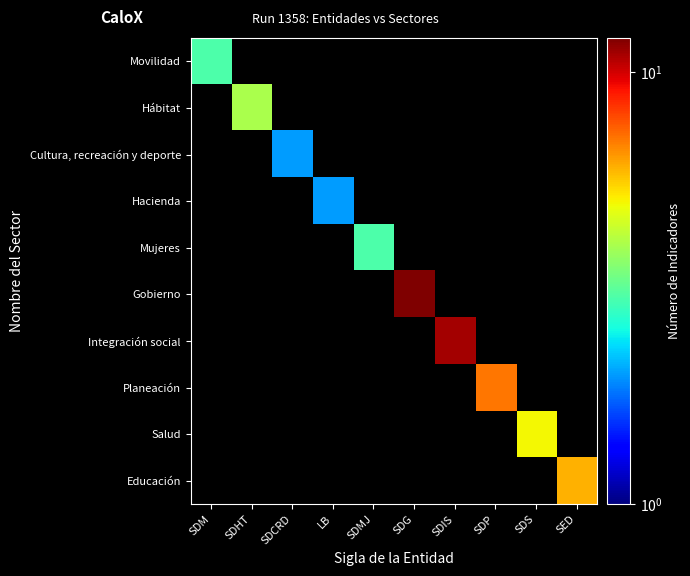

How many distinct data groups are displayed?

10